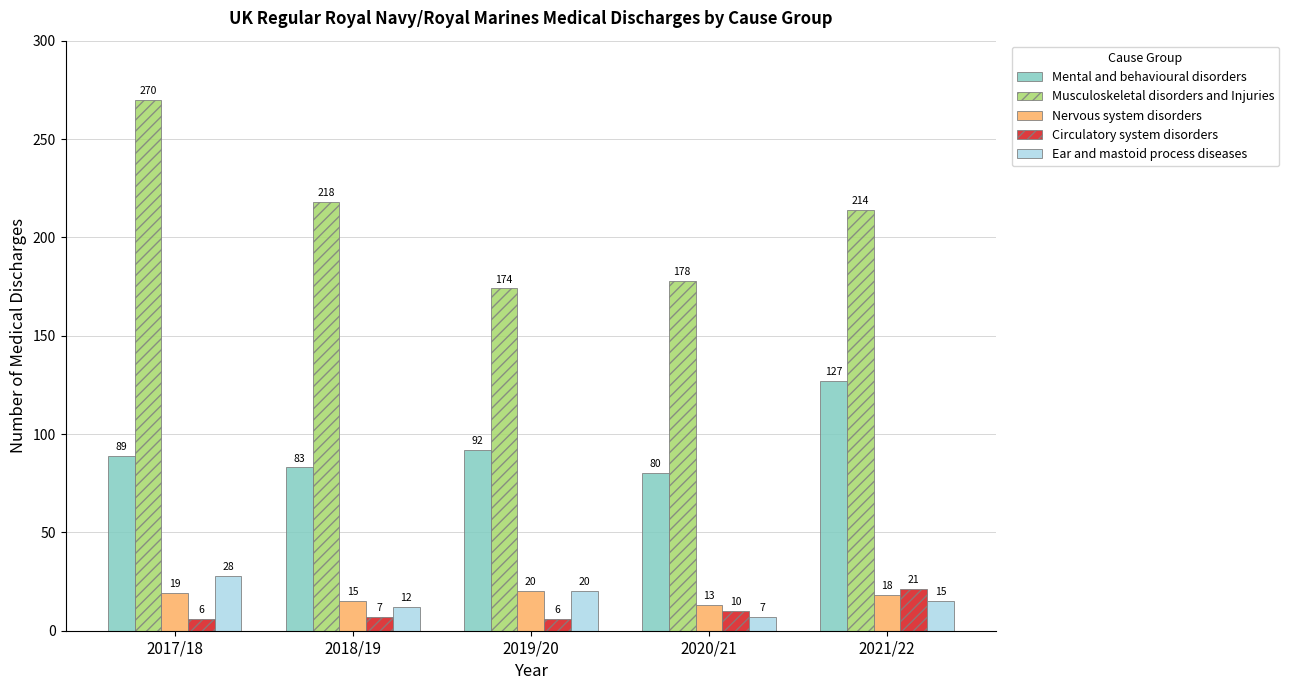

Reading left to right, transcribe all the data shown in this chart.

Mental and behavioural disorders: 2017/18=89	2018/19=83	2019/20=92	2020/21=80	2021/22=127
Musculoskeletal disorders and Injuries: 2017/18=270	2018/19=218	2019/20=174	2020/21=178	2021/22=214
Nervous system disorders: 2017/18=19	2018/19=15	2019/20=20	2020/21=13	2021/22=18
Circulatory system disorders: 2017/18=6	2018/19=7	2019/20=6	2020/21=10	2021/22=21
Ear and mastoid process diseases: 2017/18=28	2018/19=12	2019/20=20	2020/21=7	2021/22=15